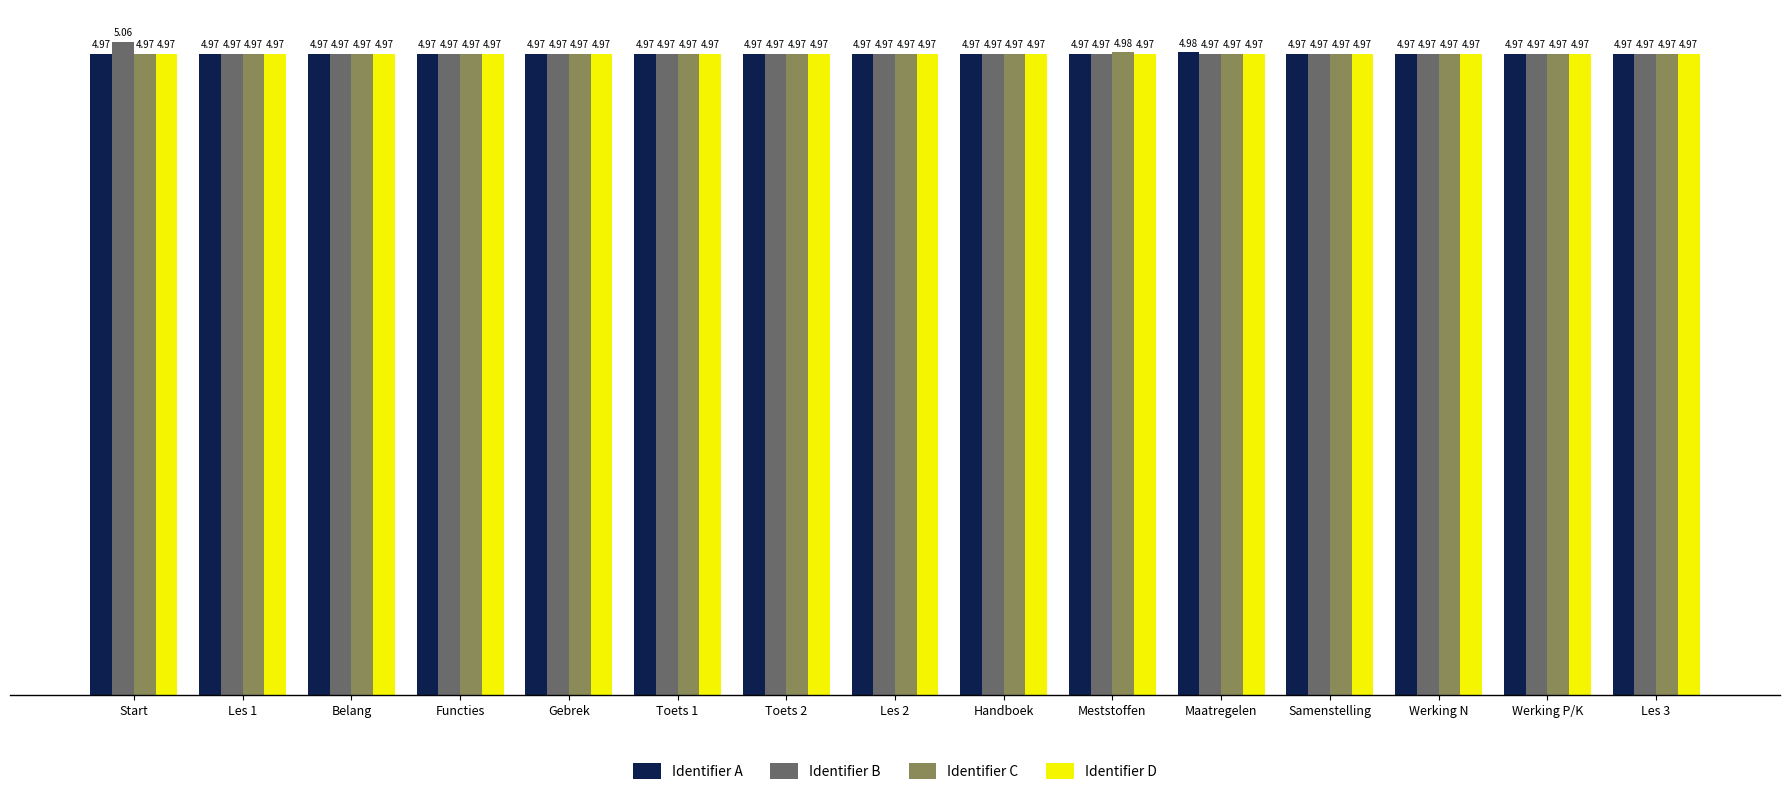

What is the label of the 11th bar from the right?

Gebrek